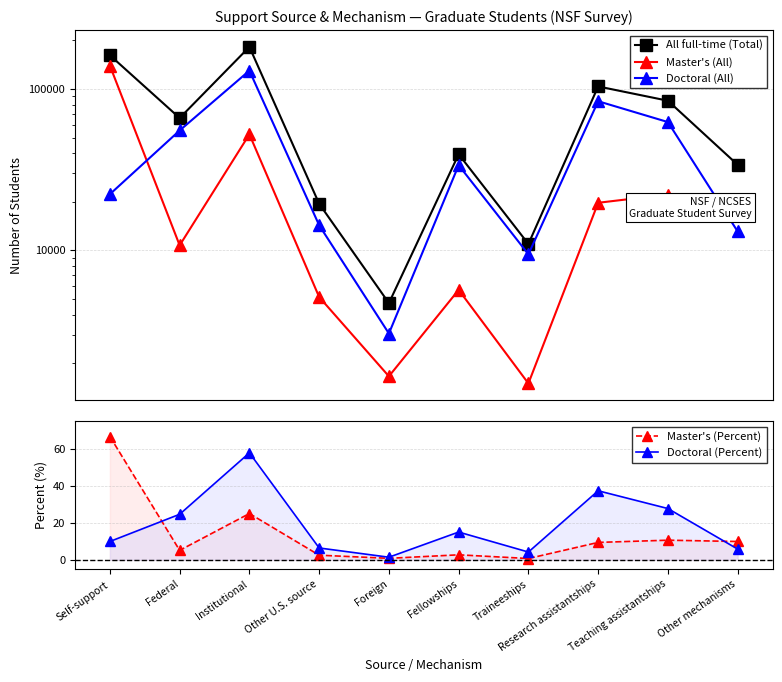

Where is the first local maximum for Doctoral (Percent)?

Institutional